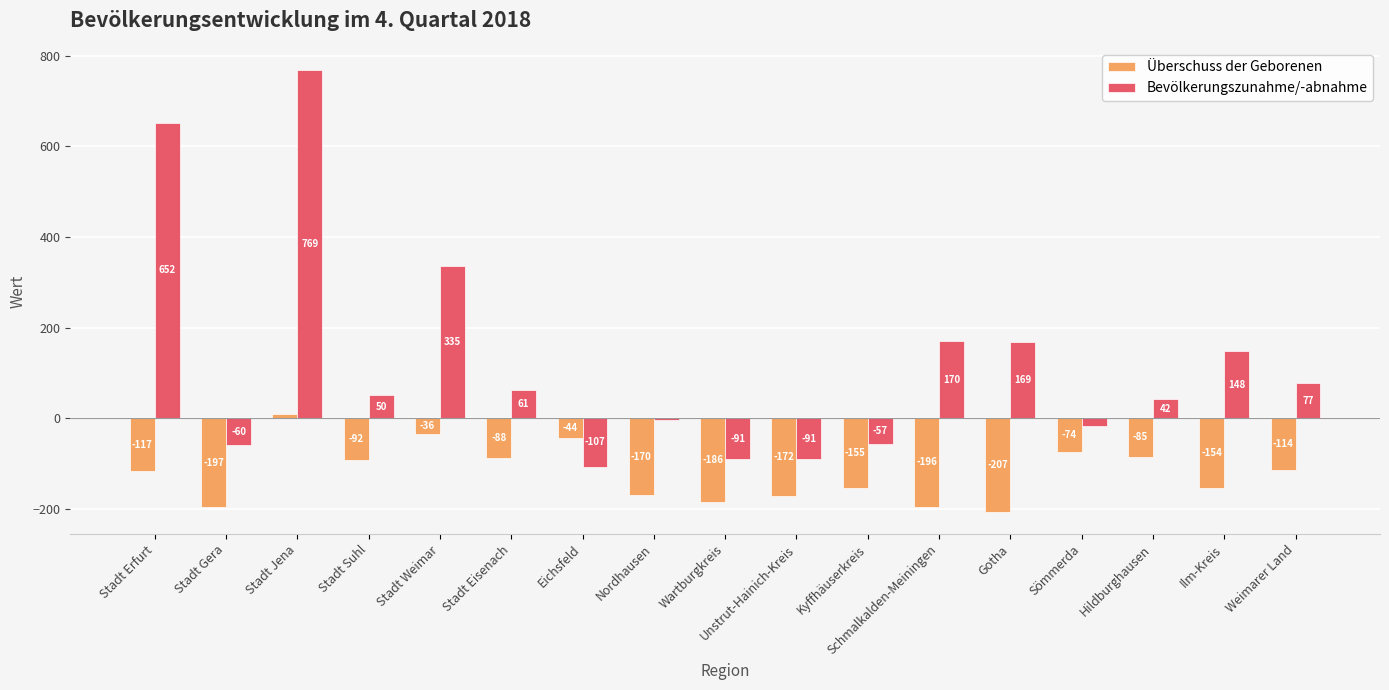

List the series in order of their overall mean, lowest first.

Überschuss der Geborenen, Bevölkerungszunahme/-abnahme